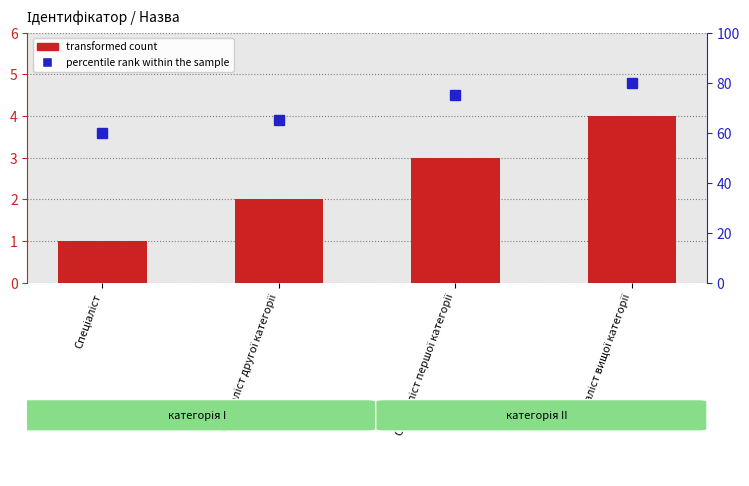

What is the value of the transformed count bar at the 1st from the left?

1